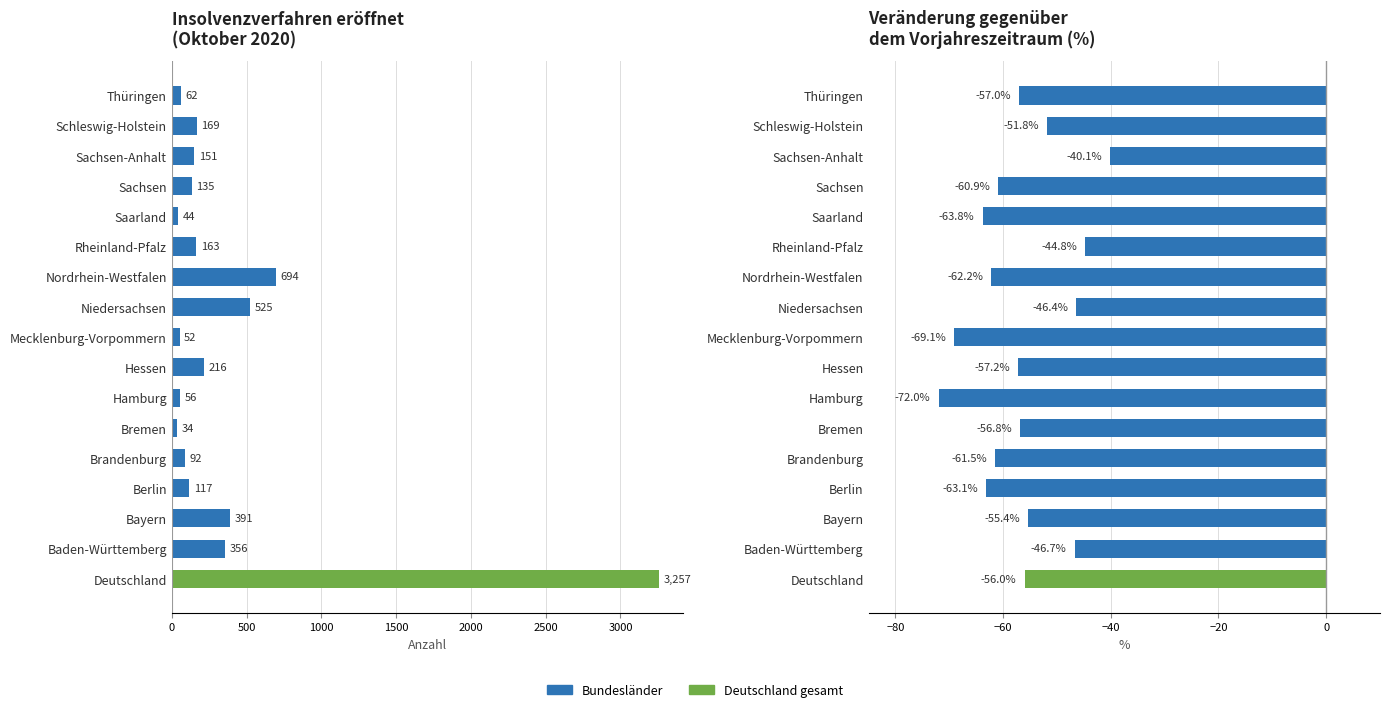

Which series has the largest range (max minus min)?

Eröffnet